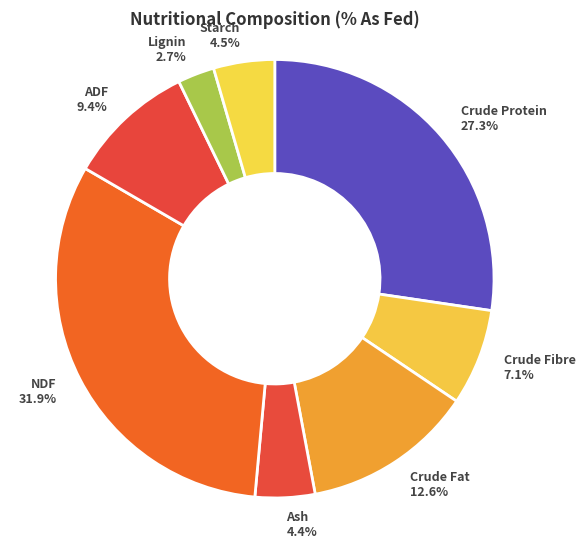

Which has a higher value, Crude Fat 12.6% or Starch 4.5%?

Crude Fat 12.6%